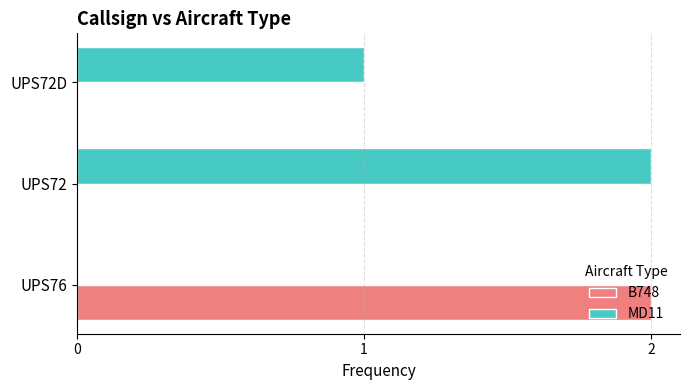

Which series has the largest total across all categories?

MD11